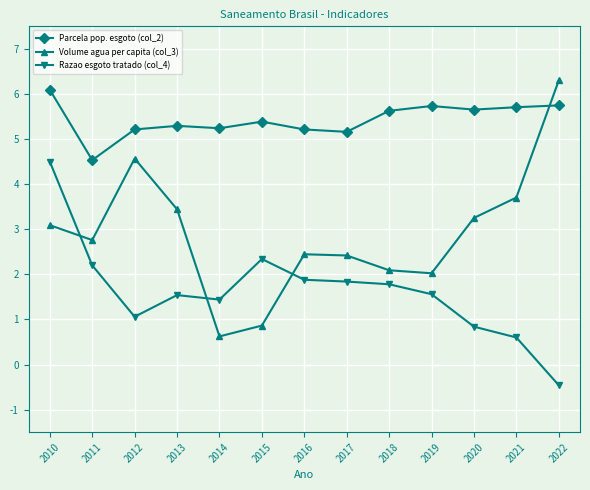

List the series in order of their peak value, lowest first.

Razao esgoto tratado (col_4), Parcela pop. esgoto (col_2), Volume agua per capita (col_3)